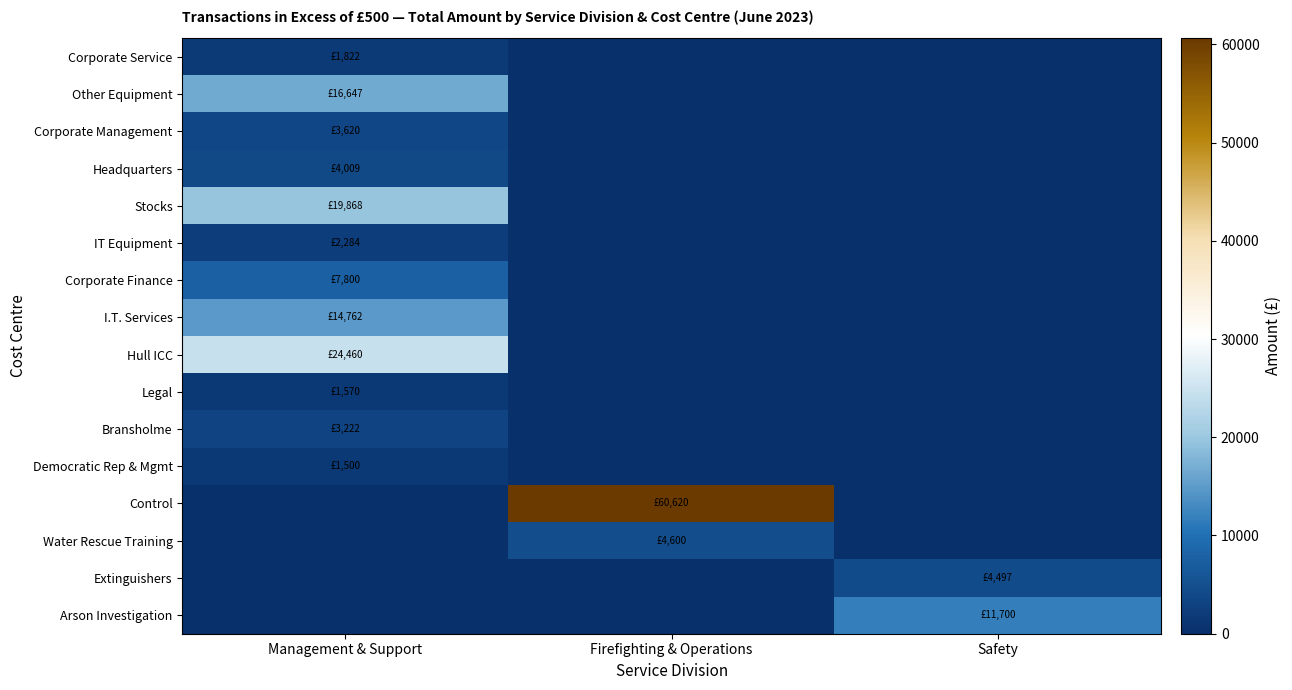

How many series are shown in this chart?

16